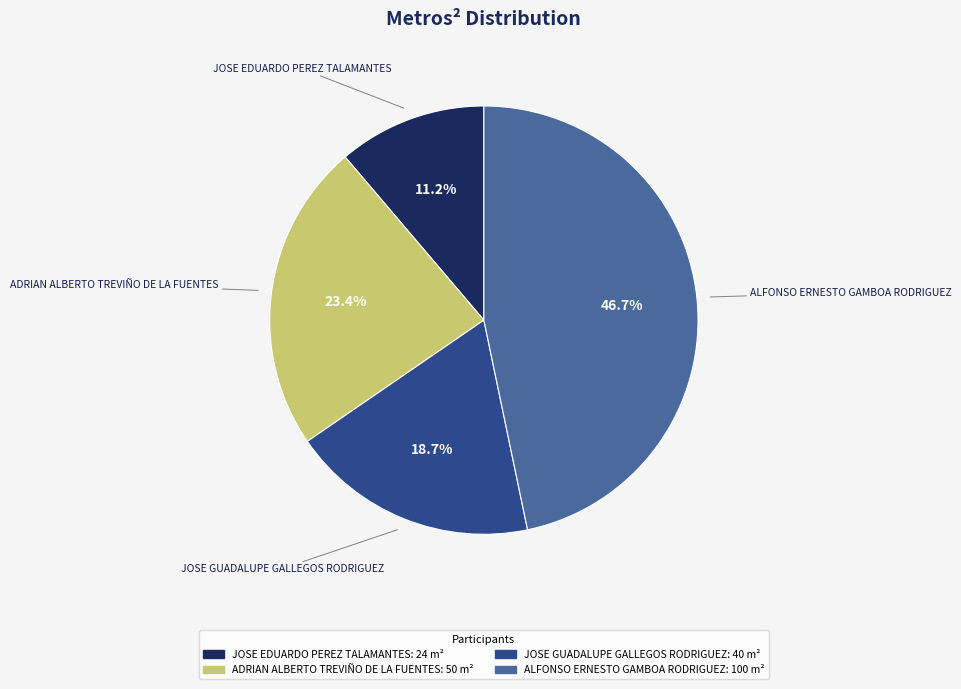

Which slice is the smallest?

JOSE EDUARDO PEREZ TALAMANTES